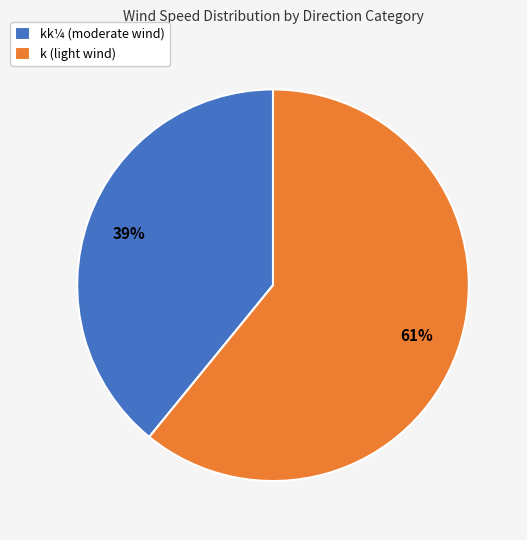

To the nearest percent, what portion does kk¼ (moderate wind) represent?

39%